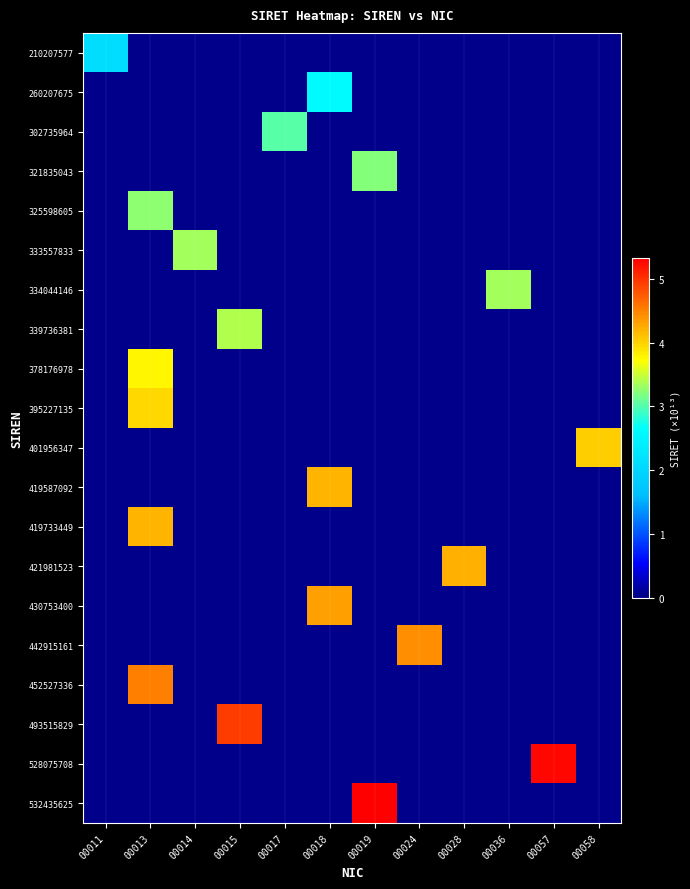

Reading right to left, extract all data points from this chart.

210207577: 00058=0.0	00057=0.0	00036=0.0	00028=0.0	00024=0.0	00019=0.0	00018=0.0	00017=0.0	00015=0.0	00014=0.0	00013=0.0	00011=2.1
260207675: 00058=0.0	00057=0.0	00036=0.0	00028=0.0	00024=0.0	00019=0.0	00018=2.6	00017=0.0	00015=0.0	00014=0.0	00013=0.0	00011=0.0
302735964: 00058=0.0	00057=0.0	00036=0.0	00028=0.0	00024=0.0	00019=0.0	00018=0.0	00017=3.0	00015=0.0	00014=0.0	00013=0.0	00011=0.0
321835043: 00058=0.0	00057=0.0	00036=0.0	00028=0.0	00024=0.0	00019=3.2	00018=0.0	00017=0.0	00015=0.0	00014=0.0	00013=0.0	00011=0.0
325598605: 00058=0.0	00057=0.0	00036=0.0	00028=0.0	00024=0.0	00019=0.0	00018=0.0	00017=0.0	00015=0.0	00014=0.0	00013=3.3	00011=0.0
333557833: 00058=0.0	00057=0.0	00036=0.0	00028=0.0	00024=0.0	00019=0.0	00018=0.0	00017=0.0	00015=0.0	00014=3.3	00013=0.0	00011=0.0
334044146: 00058=0.0	00057=0.0	00036=3.3	00028=0.0	00024=0.0	00019=0.0	00018=0.0	00017=0.0	00015=0.0	00014=0.0	00013=0.0	00011=0.0
339736381: 00058=0.0	00057=0.0	00036=0.0	00028=0.0	00024=0.0	00019=0.0	00018=0.0	00017=0.0	00015=3.4	00014=0.0	00013=0.0	00011=0.0
378176978: 00058=0.0	00057=0.0	00036=0.0	00028=0.0	00024=0.0	00019=0.0	00018=0.0	00017=0.0	00015=0.0	00014=0.0	00013=3.8	00011=0.0
395227135: 00058=0.0	00057=0.0	00036=0.0	00028=0.0	00024=0.0	00019=0.0	00018=0.0	00017=0.0	00015=0.0	00014=0.0	00013=4.0	00011=0.0
401956347: 00058=4.0	00057=0.0	00036=0.0	00028=0.0	00024=0.0	00019=0.0	00018=0.0	00017=0.0	00015=0.0	00014=0.0	00013=0.0	00011=0.0
419587092: 00058=0.0	00057=0.0	00036=0.0	00028=0.0	00024=0.0	00019=0.0	00018=4.2	00017=0.0	00015=0.0	00014=0.0	00013=0.0	00011=0.0
419733449: 00058=0.0	00057=0.0	00036=0.0	00028=0.0	00024=0.0	00019=0.0	00018=0.0	00017=0.0	00015=0.0	00014=0.0	00013=4.2	00011=0.0
421981523: 00058=0.0	00057=0.0	00036=0.0	00028=4.2	00024=0.0	00019=0.0	00018=0.0	00017=0.0	00015=0.0	00014=0.0	00013=0.0	00011=0.0
430753400: 00058=0.0	00057=0.0	00036=0.0	00028=0.0	00024=0.0	00019=0.0	00018=4.3	00017=0.0	00015=0.0	00014=0.0	00013=0.0	00011=0.0
442915161: 00058=0.0	00057=0.0	00036=0.0	00028=0.0	00024=4.4	00019=0.0	00018=0.0	00017=0.0	00015=0.0	00014=0.0	00013=0.0	00011=0.0
452527336: 00058=0.0	00057=0.0	00036=0.0	00028=0.0	00024=0.0	00019=0.0	00018=0.0	00017=0.0	00015=0.0	00014=0.0	00013=4.5	00011=0.0
493515829: 00058=0.0	00057=0.0	00036=0.0	00028=0.0	00024=0.0	00019=0.0	00018=0.0	00017=0.0	00015=4.9	00014=0.0	00013=0.0	00011=0.0
528075708: 00058=0.0	00057=5.3	00036=0.0	00028=0.0	00024=0.0	00019=0.0	00018=0.0	00017=0.0	00015=0.0	00014=0.0	00013=0.0	00011=0.0
532435625: 00058=0.0	00057=0.0	00036=0.0	00028=0.0	00024=0.0	00019=5.3	00018=0.0	00017=0.0	00015=0.0	00014=0.0	00013=0.0	00011=0.0